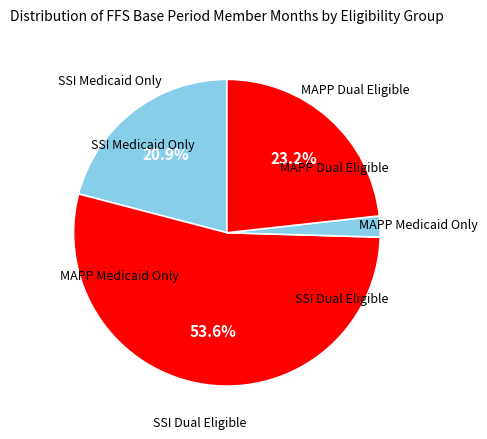

Which slice is the smallest?

MAPP Medicaid Only